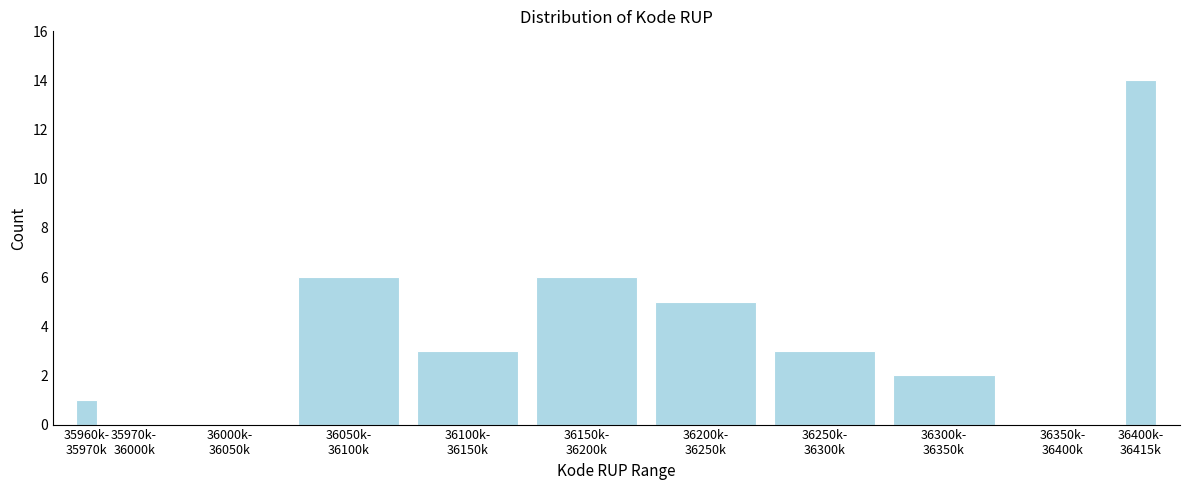

What is the maximum value shown in the chart?

14